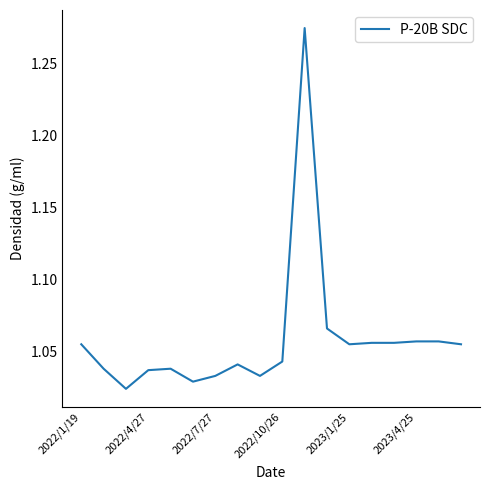

True or false: there are more than 0 points higher than both neighbors.

True